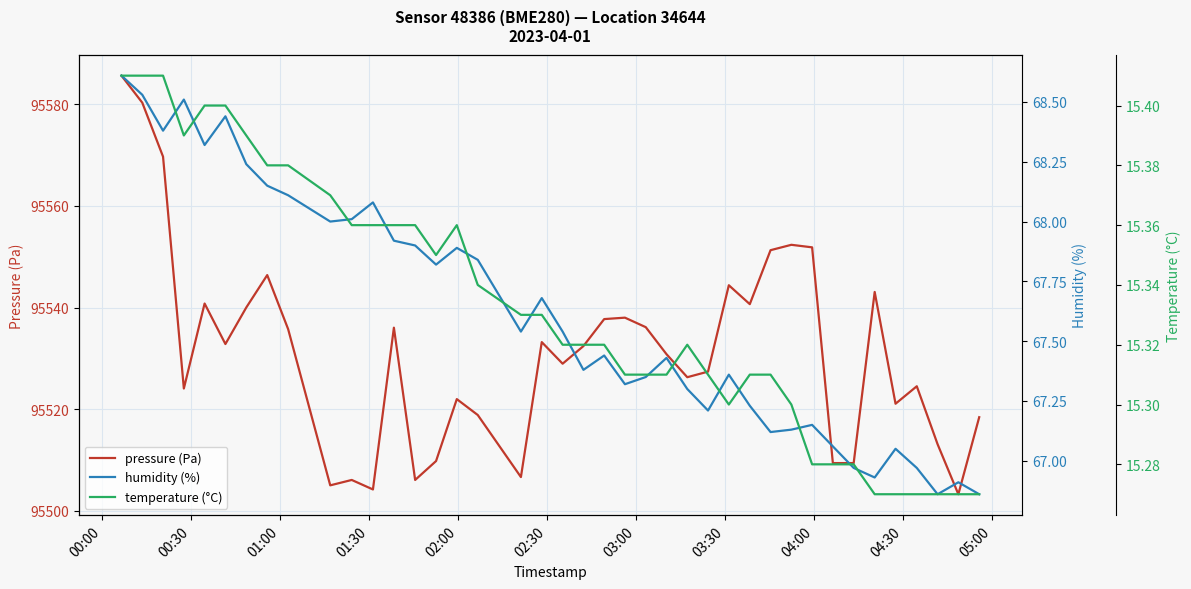

Reading left to right, extract all data points from this chart.

pressure (Pa): 95585.6	95580.3	95569.7	95524.1	95540.8	95532.8	95540.0	95546.4	95535.8	95505.0	95506.1	95504.2	95536.0	95506.1	95509.8	95522.0	95518.8	95506.6	95533.2	95528.9	95532.4	95537.7	95538.0	95536.1	95530.8	95526.3	95527.4	95544.4	95540.7	95551.3	95552.3	95551.8	95509.4	95509.4	95543.1	95521.1	95524.5	95513.1	95503.2	95518.4
humidity (%): 68.6	68.5	68.4	68.5	68.3	68.4	68.2	68.2	68.1	68.0	68.0	68.1	67.9	67.9	67.8	67.9	67.8	67.5	67.7	67.5	67.4	67.4	67.3	67.3	67.4	67.3	67.2	67.4	67.2	67.1	67.1	67.2	67.1	67.0	66.9	67.0	67.0	66.9	66.9	66.9
temperature (°C): 15.4	15.4	15.4	15.4	15.4	15.4	15.4	15.4	15.4	15.4	15.4	15.4	15.4	15.4	15.3	15.4	15.3	15.3	15.3	15.3	15.3	15.3	15.3	15.3	15.3	15.3	15.3	15.3	15.3	15.3	15.3	15.3	15.3	15.3	15.3	15.3	15.3	15.3	15.3	15.3